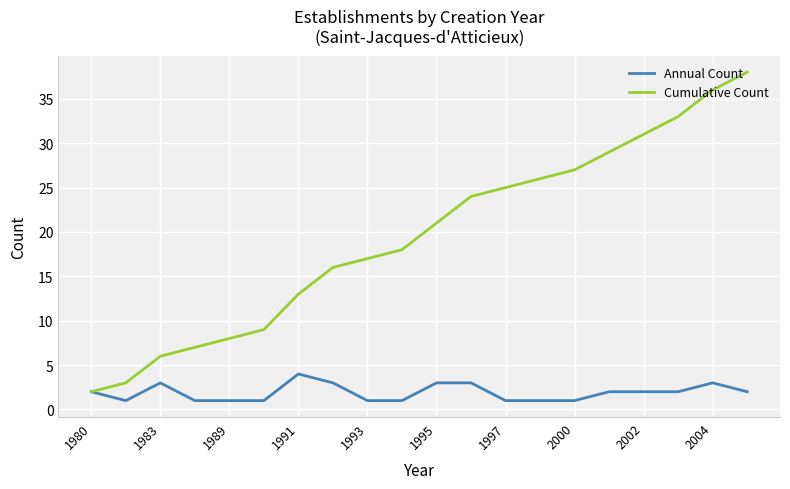

Rank the series by their average value, from highest to lowest.

Cumulative Count, Annual Count